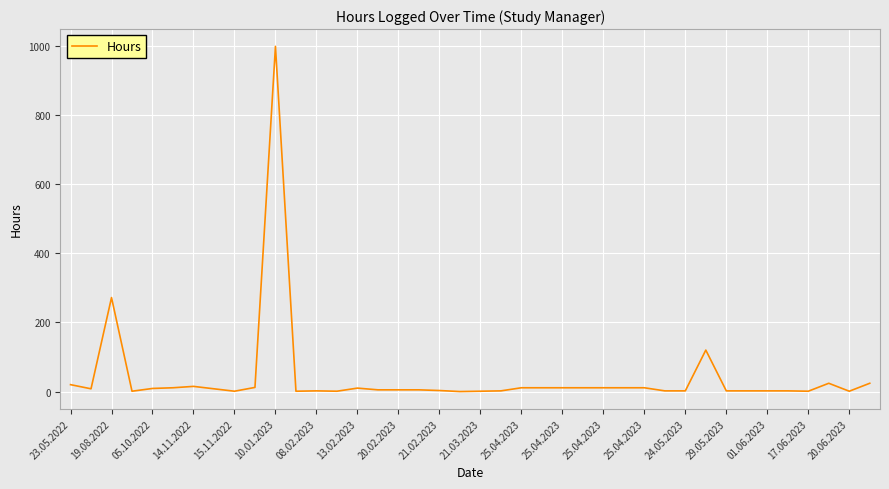

How many lines are shown in the chart?

1